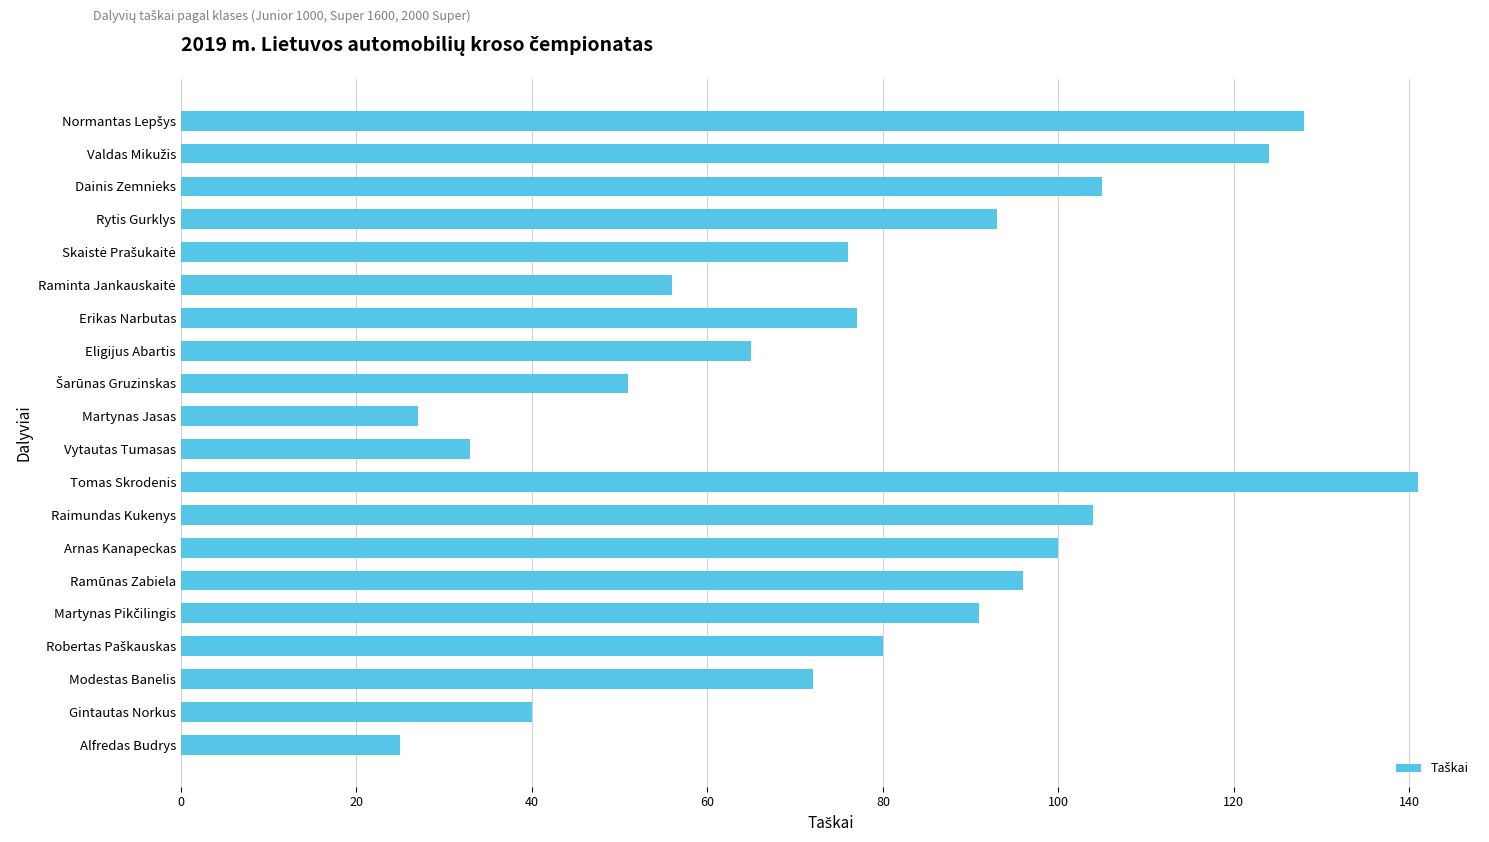

What is the greatest value displayed?

141